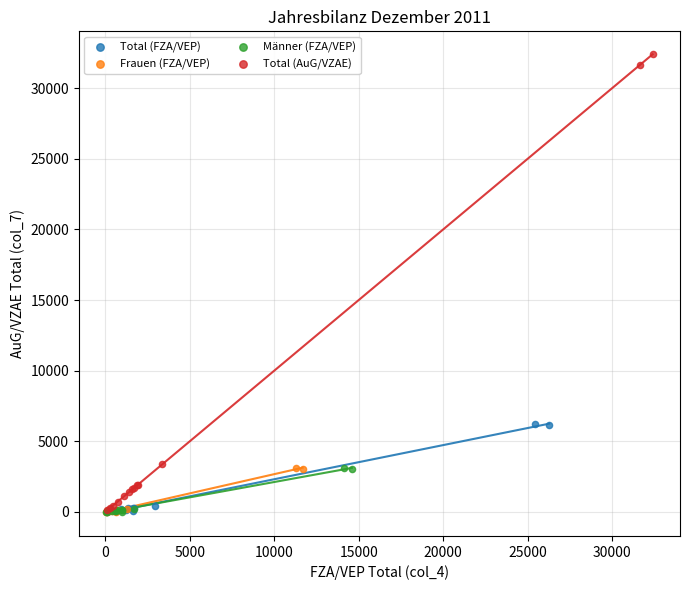

Which series reaches the maximum Y coordinate?

Total (AuG/VZAE)